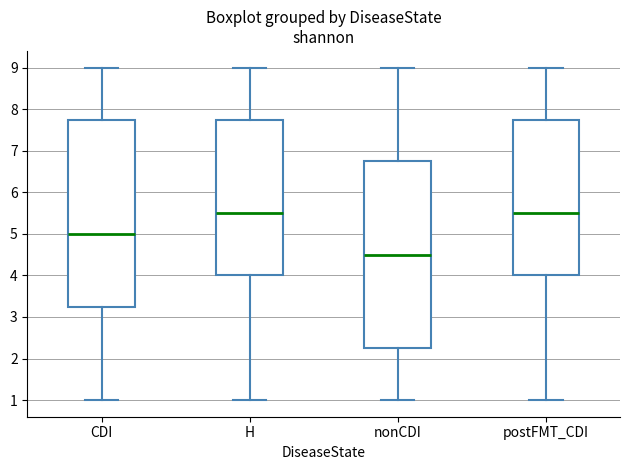

Reading left to right, transcribe this box plot: for each box, give where its median line is, the range the box spans, and where its two whiskers end, as read against the y-axis. The values are not printed on the chart, so give them approximately, as read against the axis.

CDI: median 5.0, box 3.3 to 7.8, whiskers 1.0 to 9.0
H: median 5.5, box 4.0 to 7.8, whiskers 1.0 to 9.0
nonCDI: median 4.5, box 2.3 to 6.8, whiskers 1.0 to 9.0
postFMT_CDI: median 5.5, box 4.0 to 7.8, whiskers 1.0 to 9.0